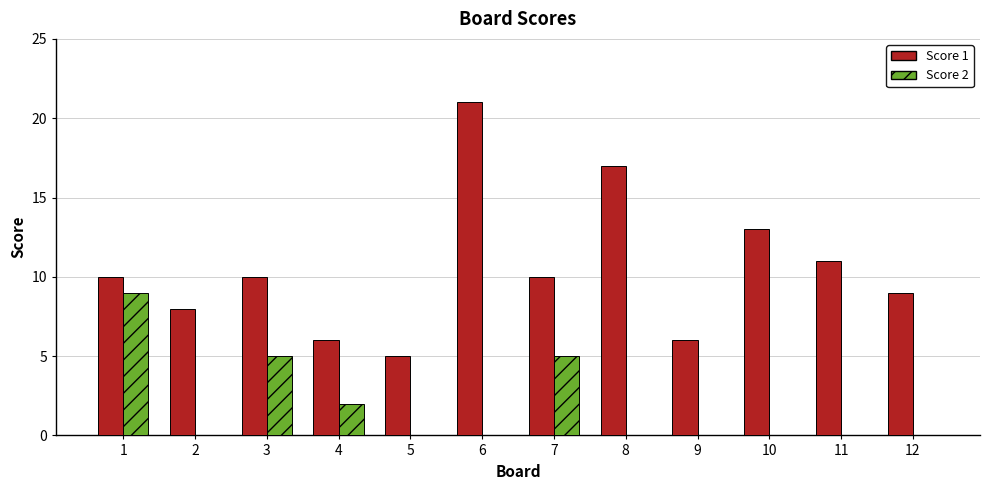

Is the value of Score 1 at 10 greater than the value of Score 2 at 9?

Yes